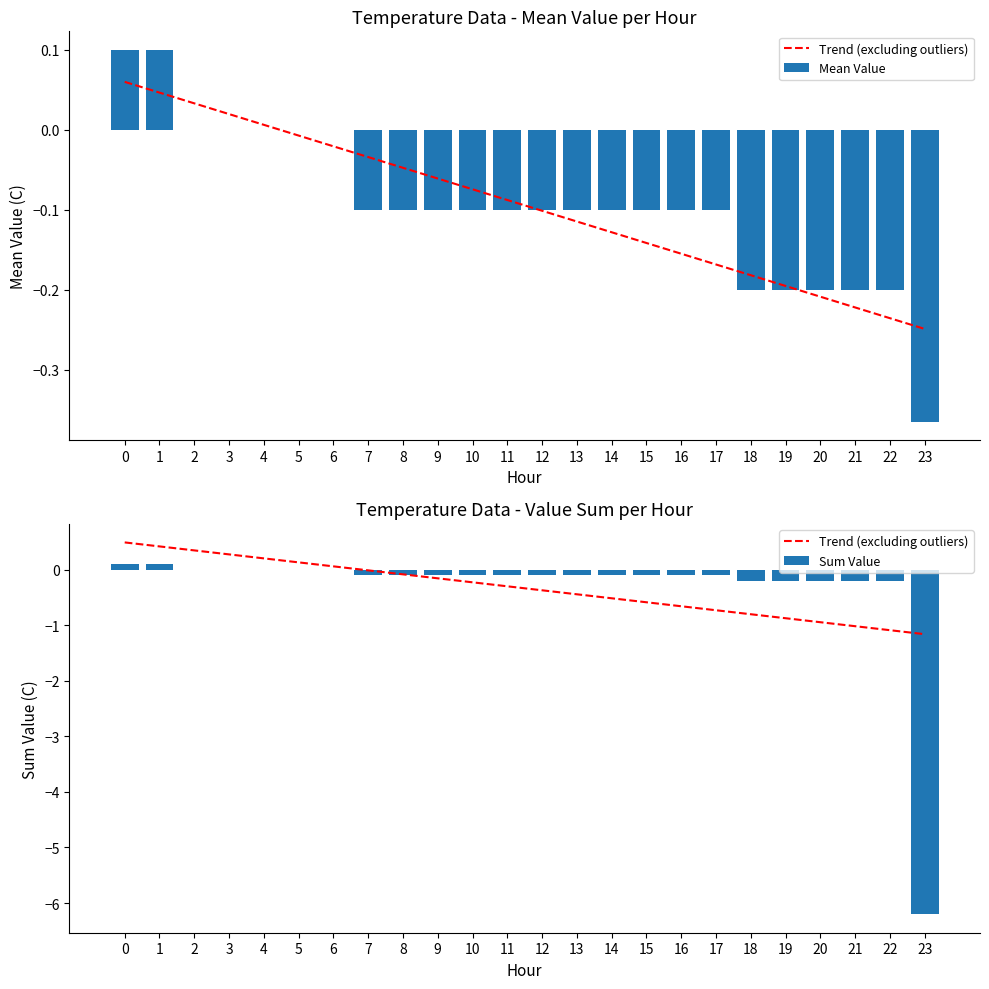

What is the value of the Trend (excluding outliers) bar at the 21st from the left?

-0.9